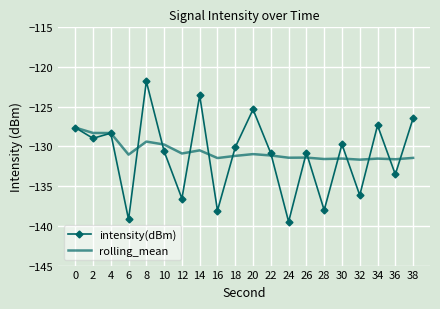

List the series in order of their overall mean, highest first.

rolling_mean, intensity(dBm)